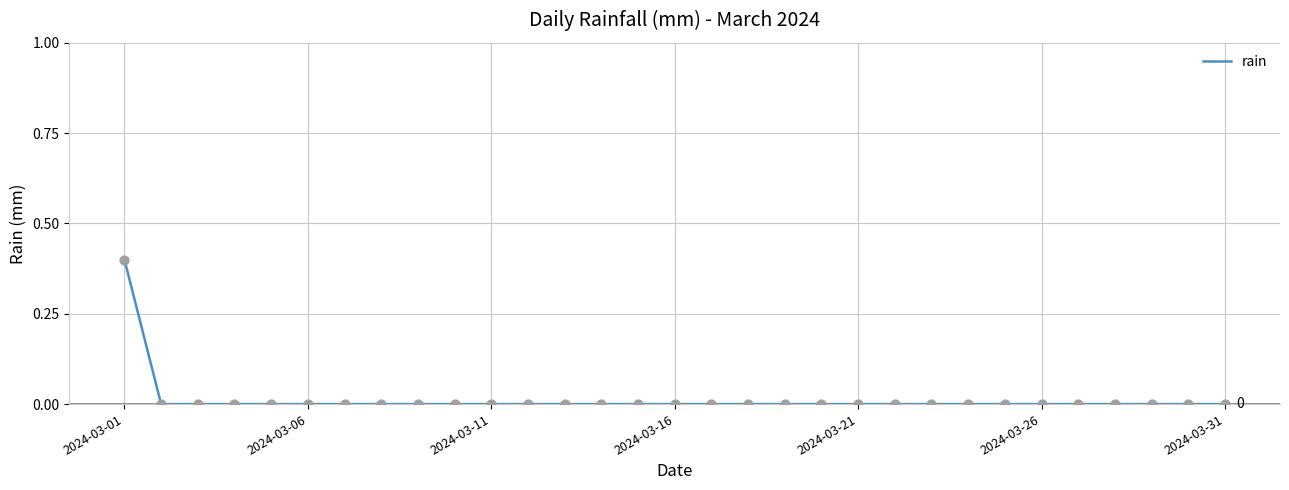

Is this an area chart (filled region under the line)?

No